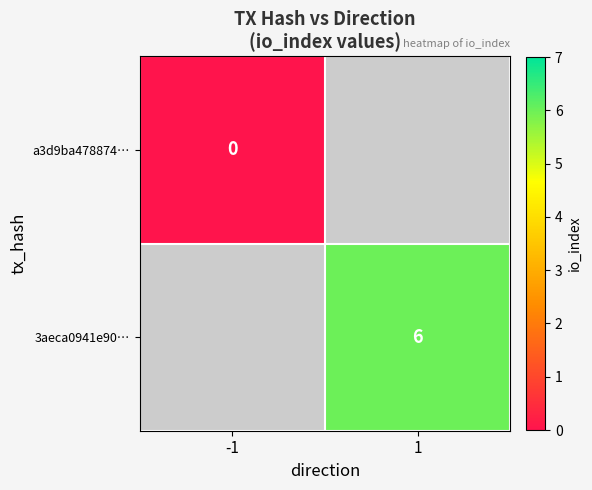

What is the maximum value shown in the chart?

6.0